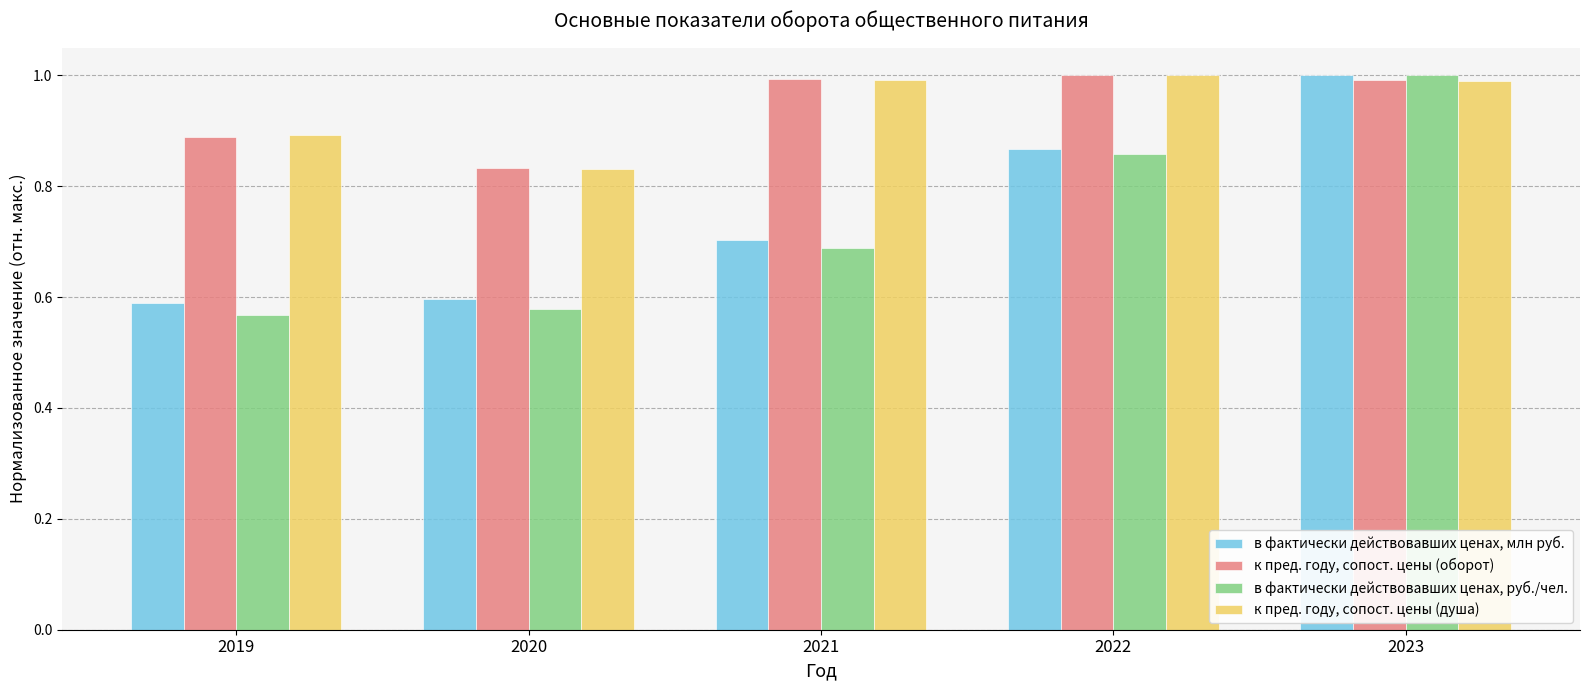

How many categories are shown in the chart?

5